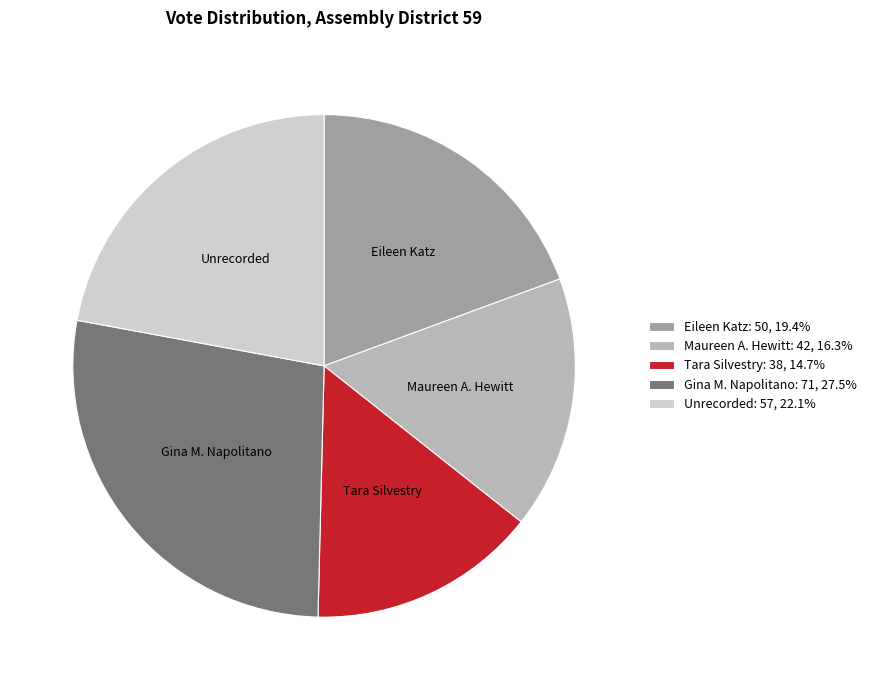

Do Maureen A. Hewitt and Eileen Katz together represent more than half of the pie?

No